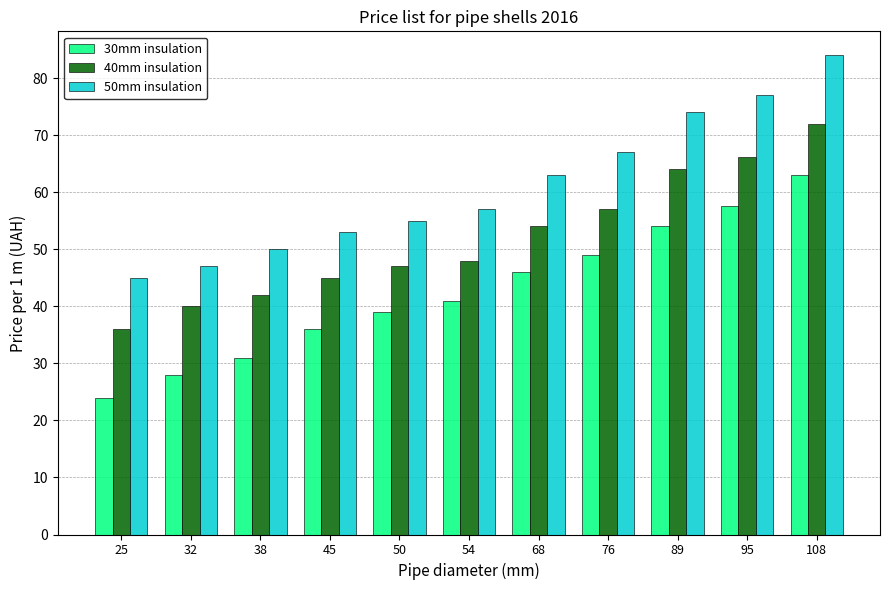

How many data points in 40mm insulation are less than 48?

5